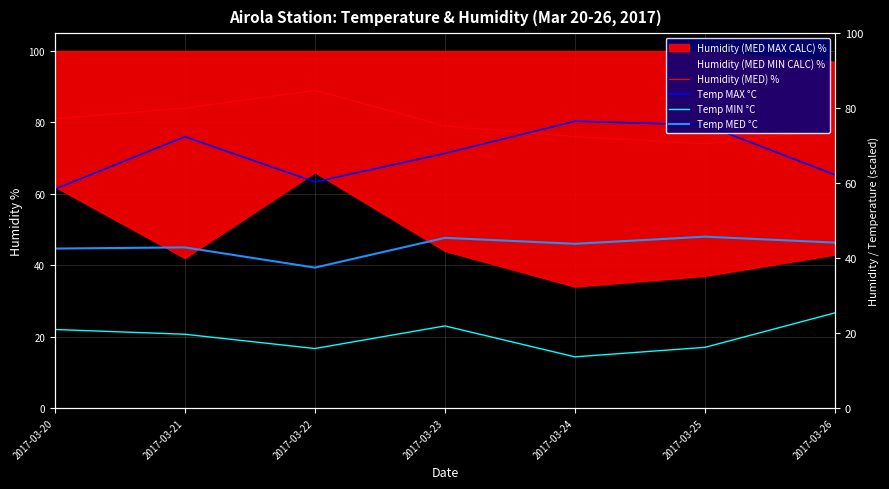

Is it true that Temp MAX °C equals 80.3 at 2017-03-24?

True